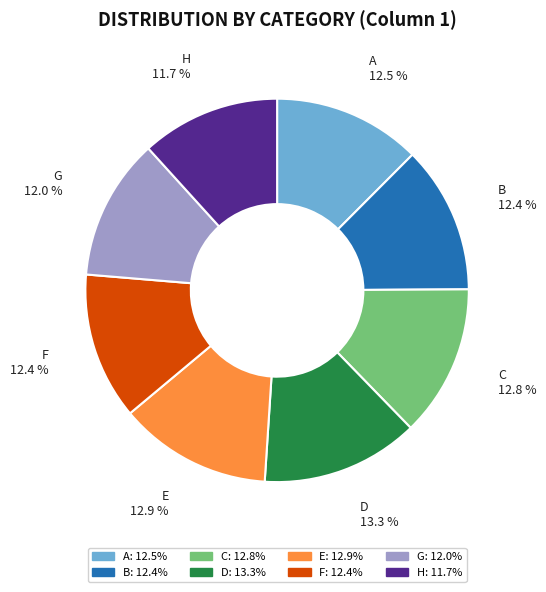

Does any single category account for the majority?

No